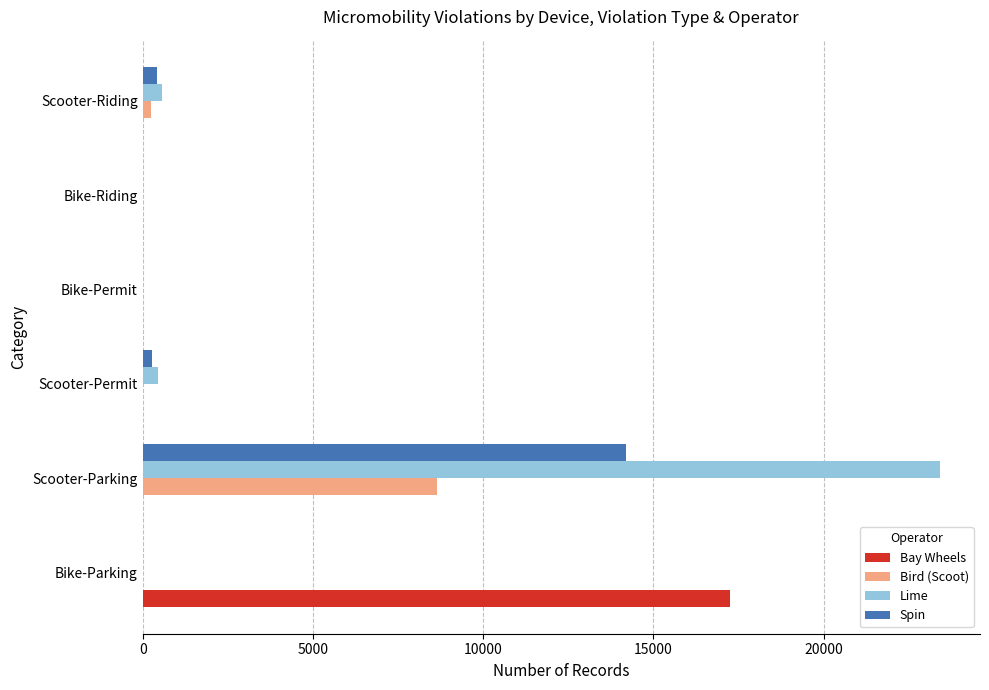

What is the highest value of the Lime series?

23420